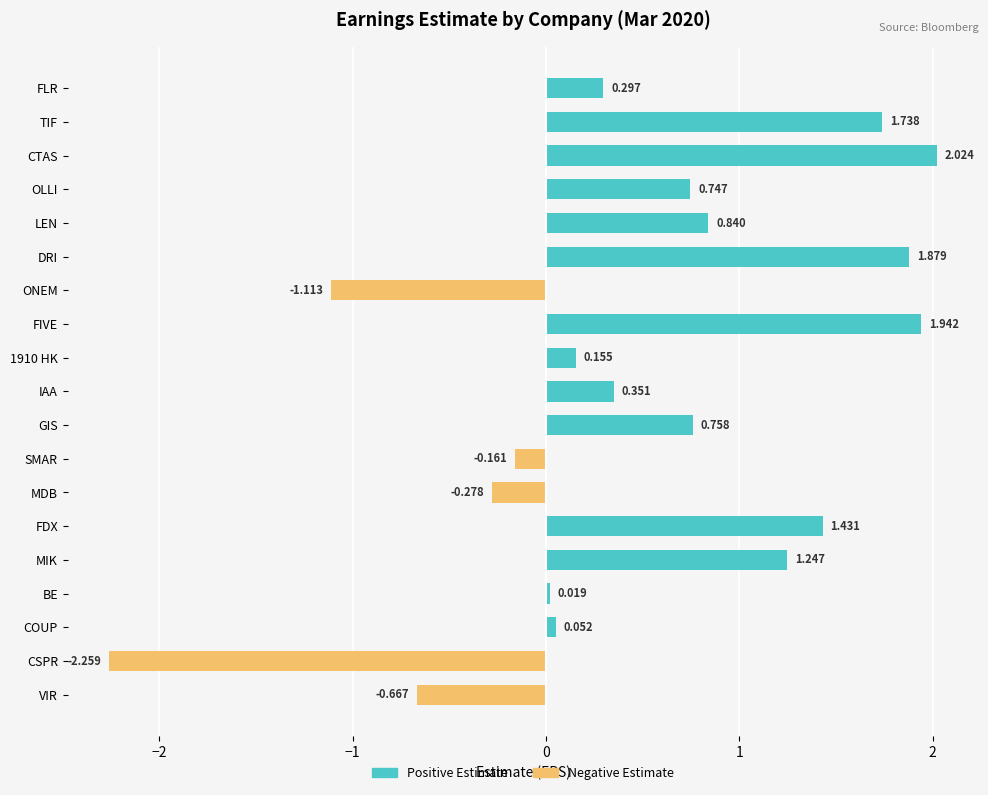

What is the difference between the highest and lowest values at TIF?

1.7